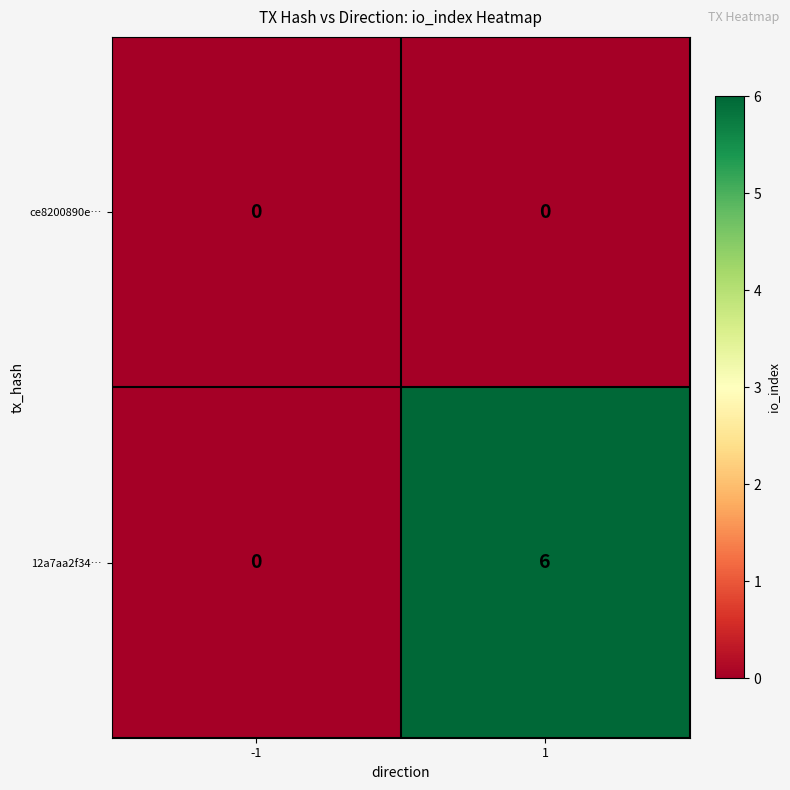

At which category is the sum across all series the highest?

1